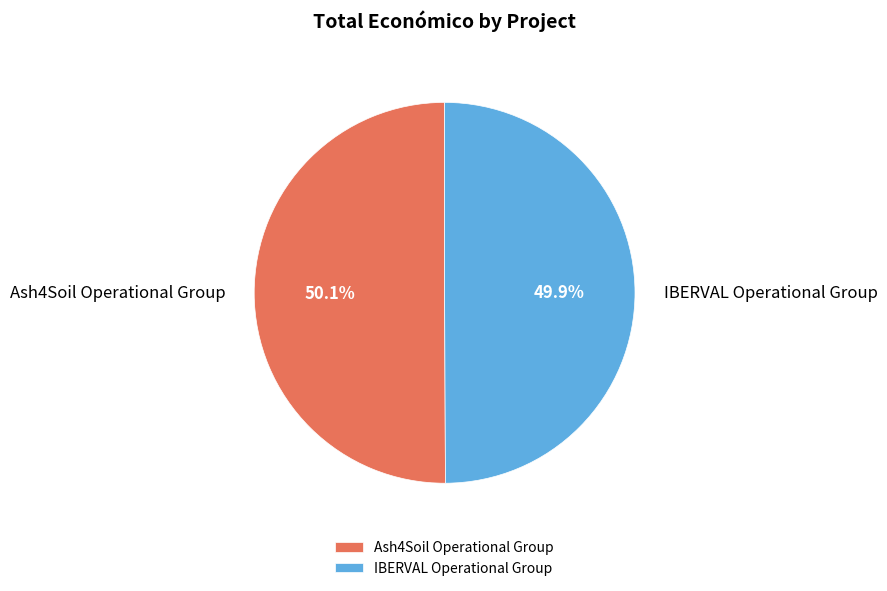

What is the ratio of the value at Ash4Soil Operational Group to the value at IBERVAL Operational Group?

1.0